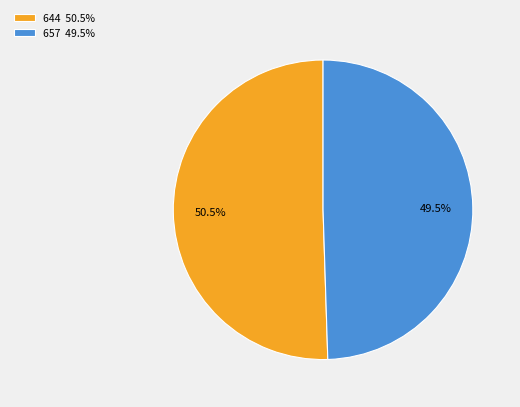

What is the ratio of the value at 657 to the value at 644?

1.0